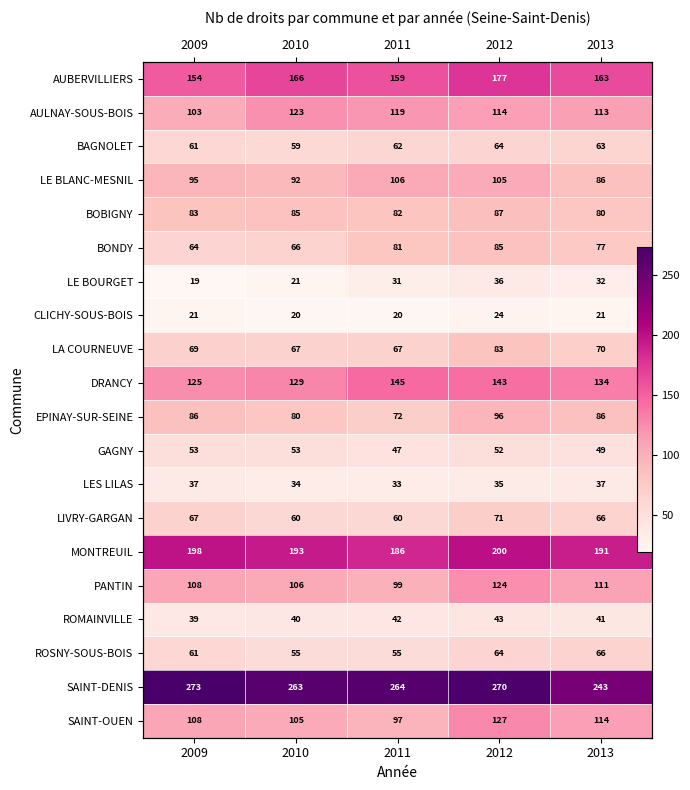

What is the difference between the highest and lowest values at 2013?

222